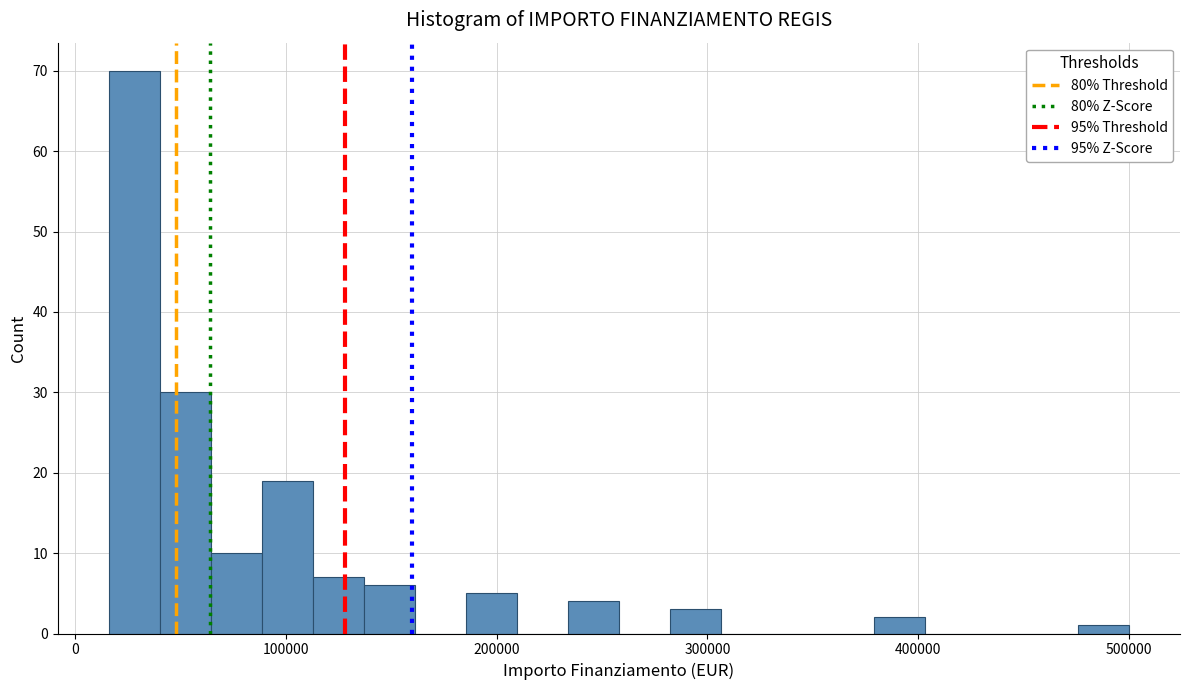

Around what value on the x-axis is the tallest bar? Give the approximate position of its centre, as read against the axis.

30000